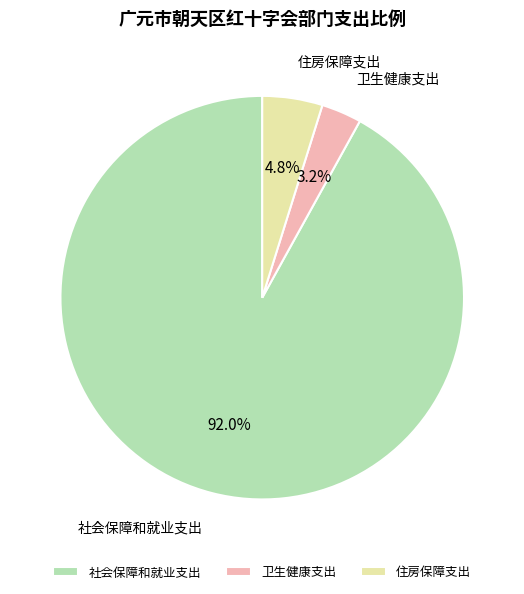

To the nearest percent, what is the difference between the largest and smallest slice percentages?

89%